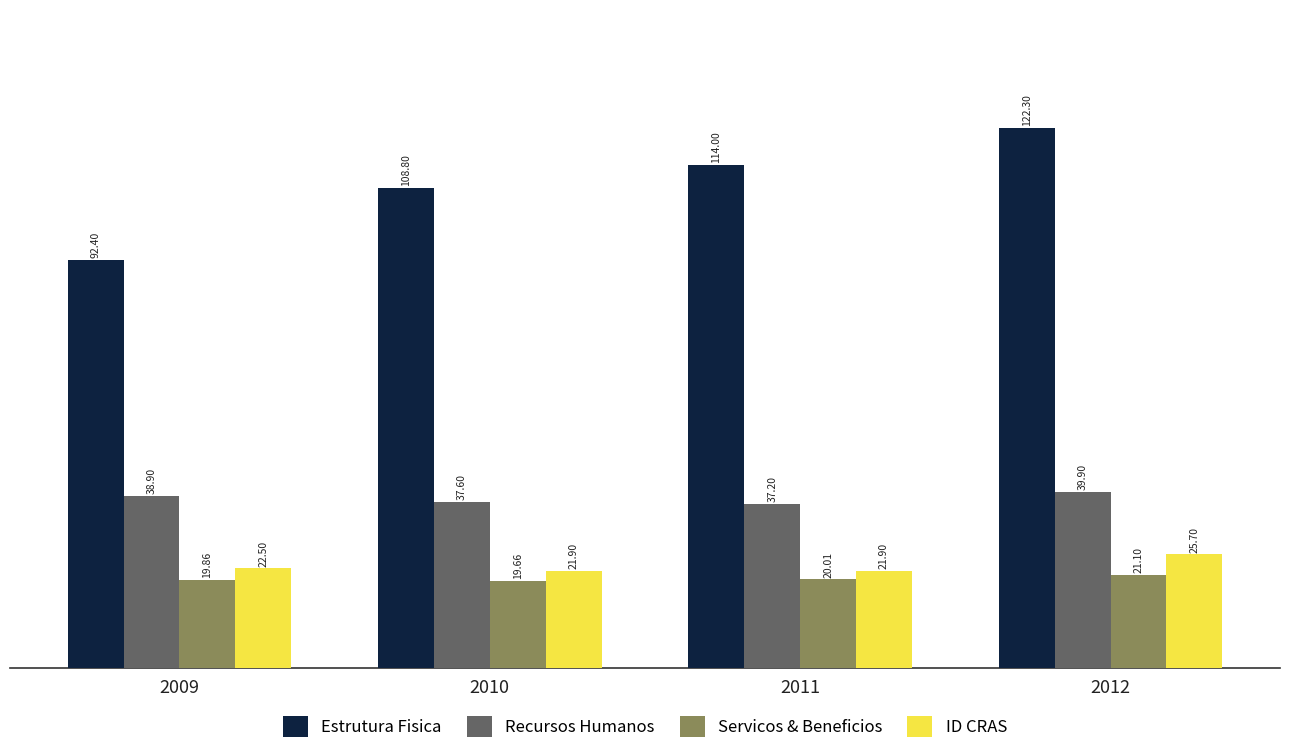

Reading left to right, transcribe all the data shown in this chart.

Estrutura Fisica: 92.4	108.8	114.0	122.3
Recursos Humanos: 38.9	37.6	37.2	39.9
Servicos & Beneficios: 19.9	19.7	20.0	21.1
ID CRAS: 22.5	21.9	21.9	25.7